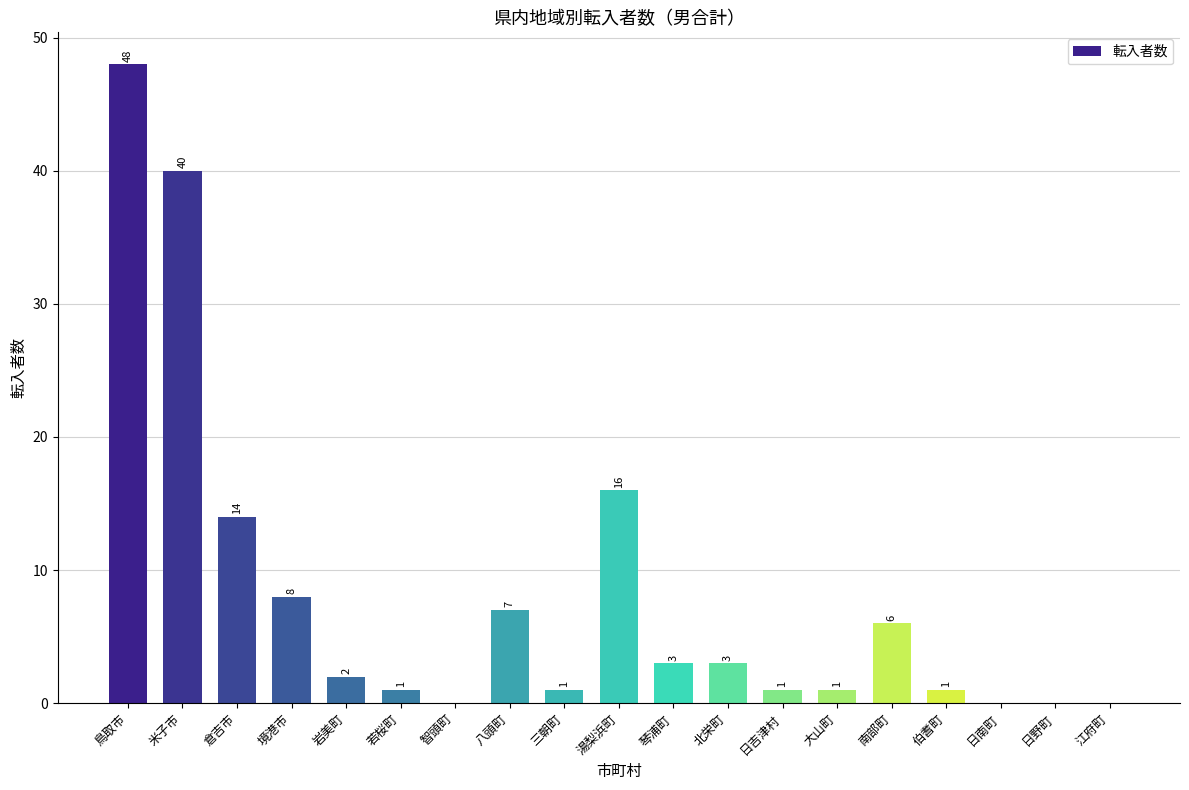

What is the average value?

8